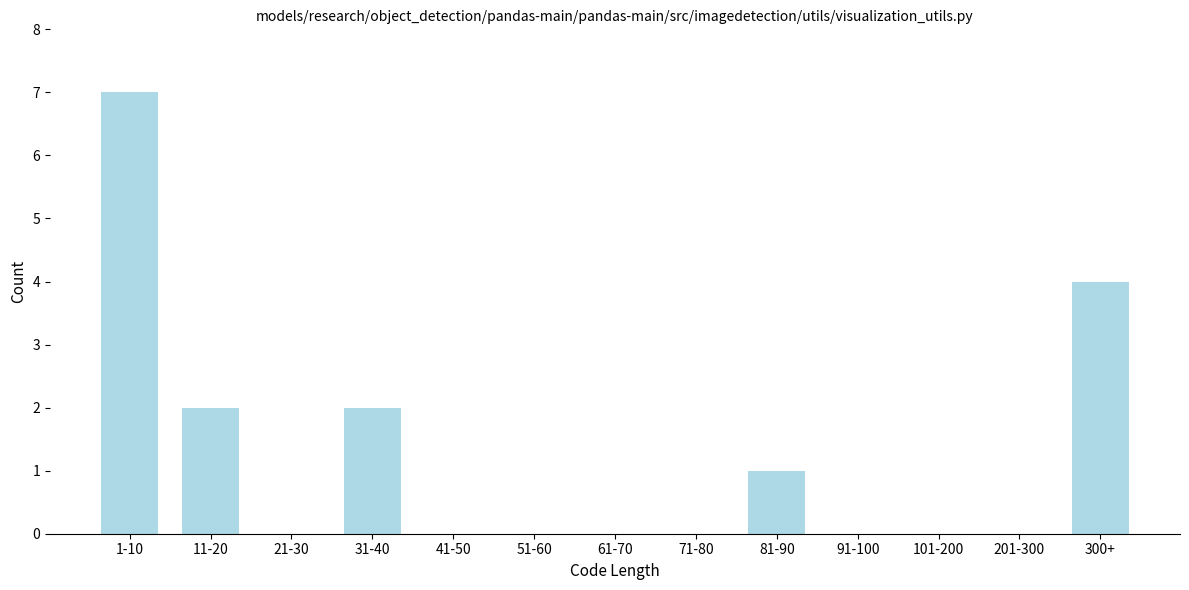

Reading left to right, what are all the values shown in this chart?

1-10=7	11-20=2	21-30=0	31-40=2	41-50=0	51-60=0	61-70=0	71-80=0	81-90=1	91-100=0	101-200=0	201-300=0	300+=4